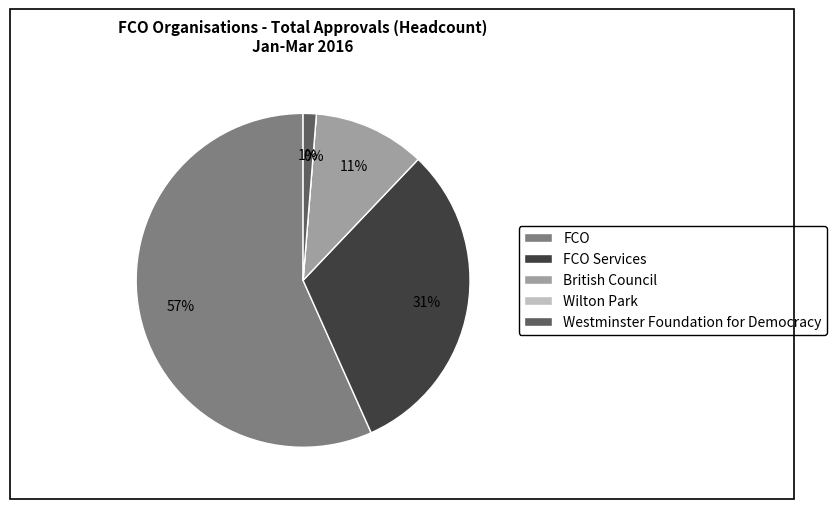

Which slice is the smallest?

Wilton Park